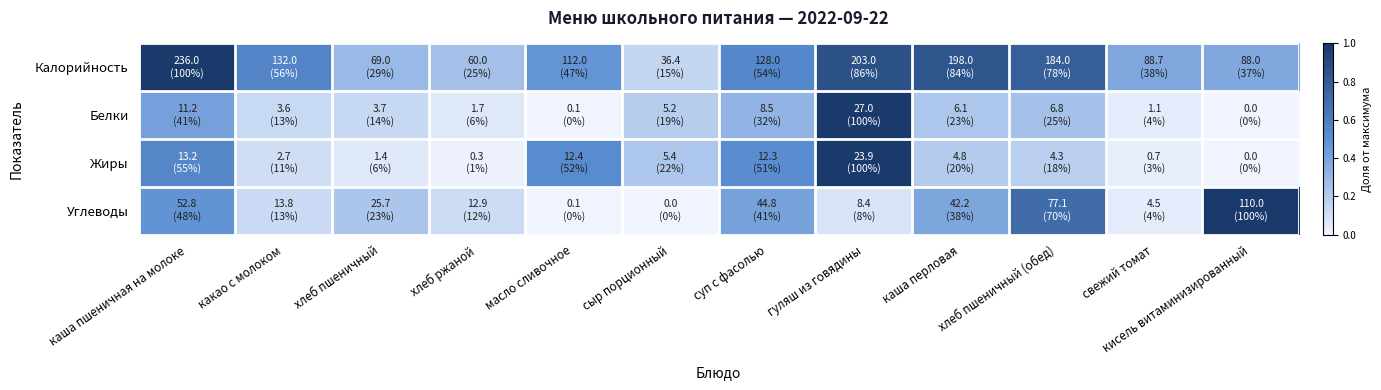

What is the difference between the highest and lowest values at каша перловая?

0.6